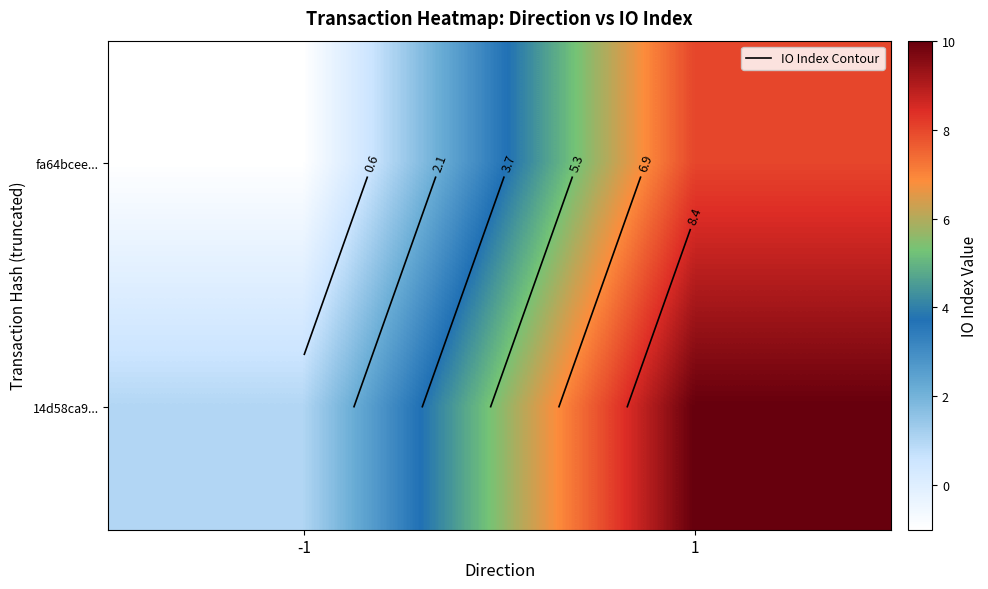

At which label is 14d58ca9... closest to 5?

-1